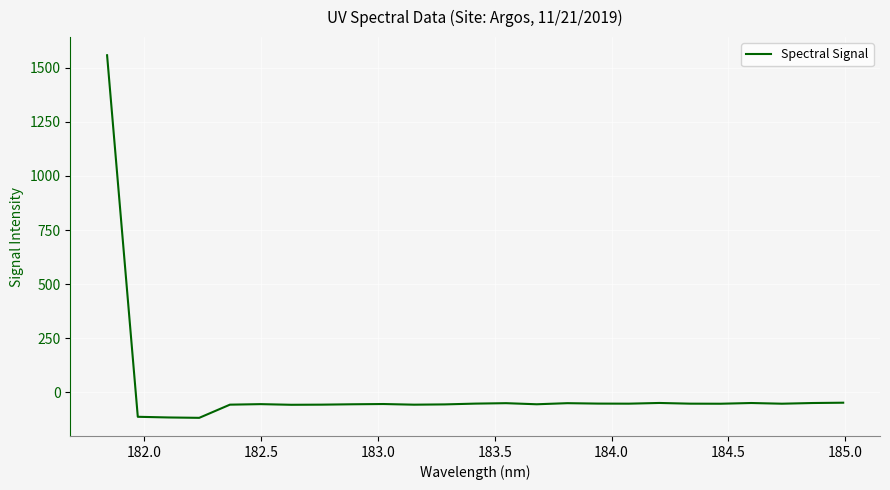

What is the smallest value displayed?

-117.3